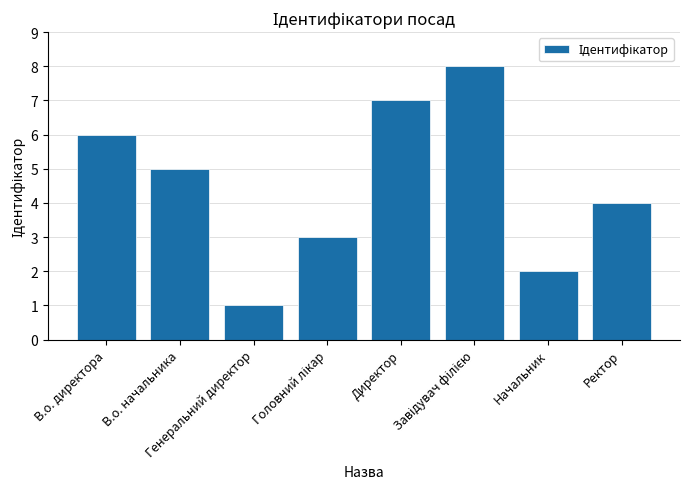

What is the value of the 7th bar from the left?

2